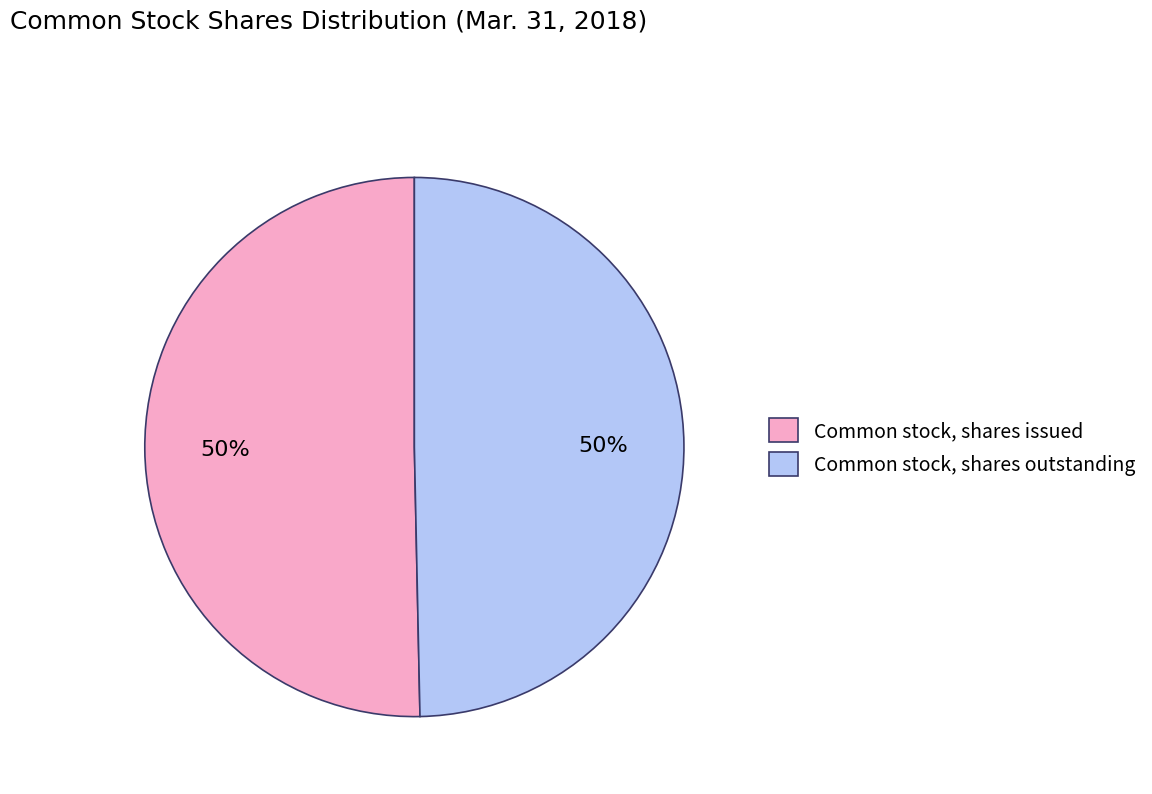

Is it true that Common stock, shares issued is 50% of the pie?

True